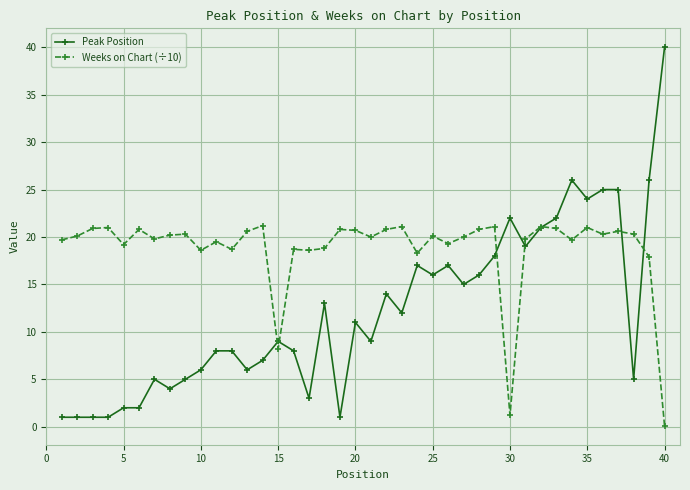

What is the minimum value for Peak Position?

1.0